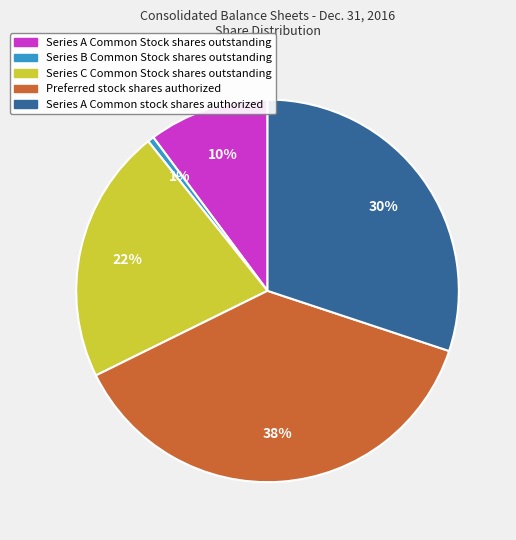

Which has a higher value, Series B Common Stock shares outstanding or Preferred stock shares authorized?

Preferred stock shares authorized